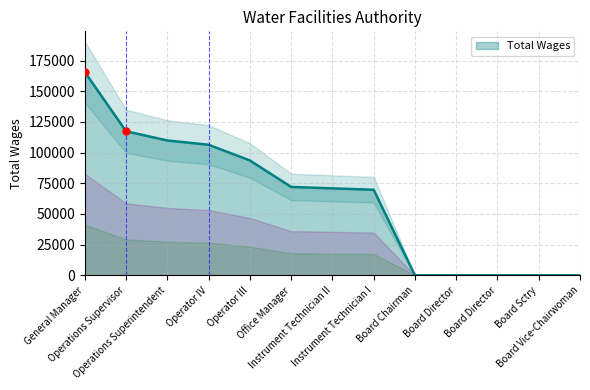

Between Operator IV and Board Director, which is larger?

Operator IV